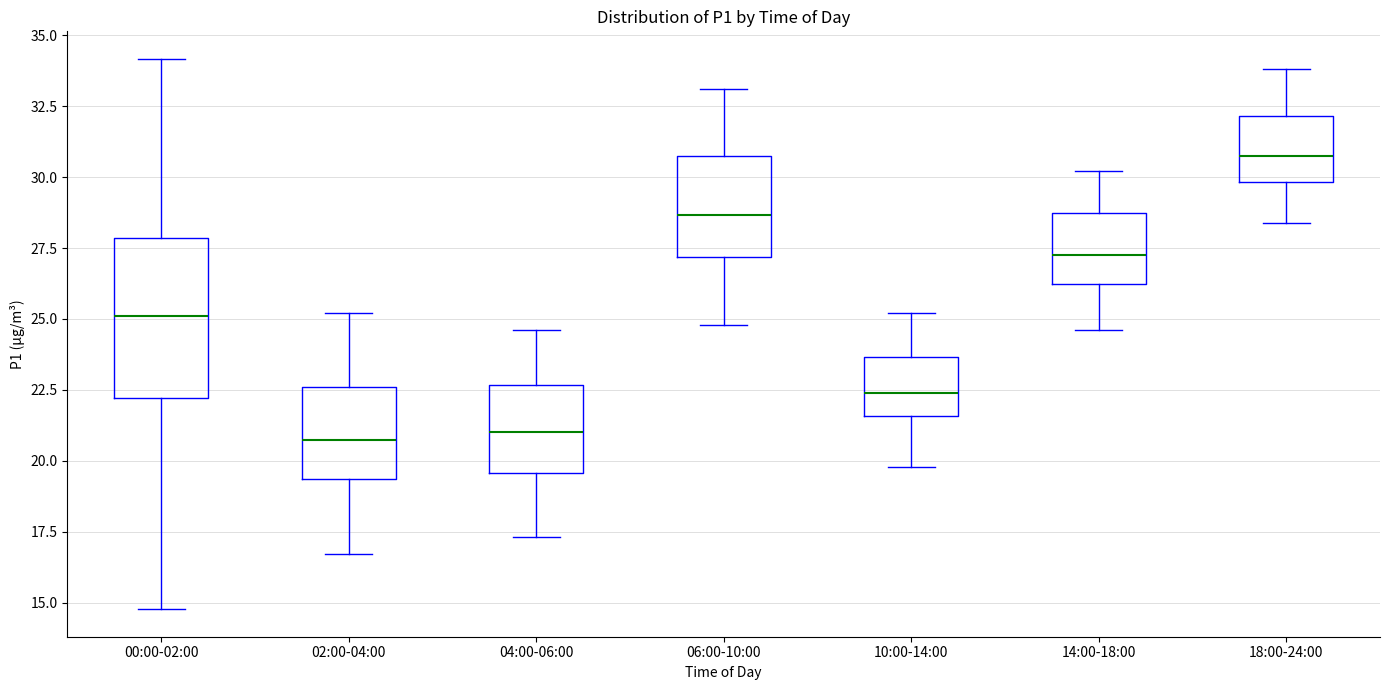

Where is the lower edge of the box for 18:00-24:00 on the y-axis? The values are not printed on the chart, so give them approximately, as read against the axis.

30.0